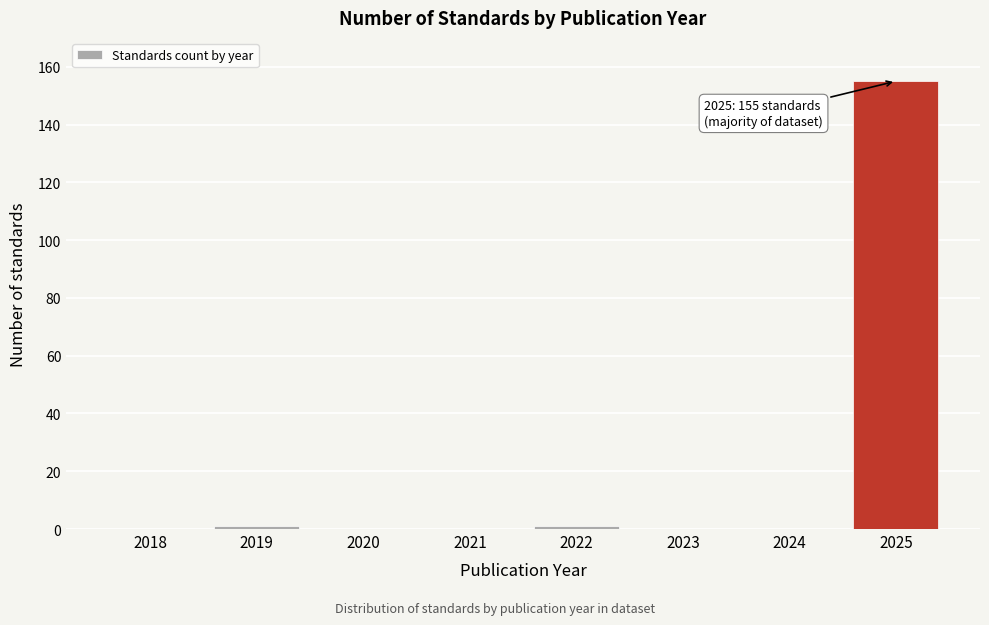

Reading left to right, what are all the values shown in this chart?

2018=0	2019=1	2020=0	2021=0	2022=1	2023=0	2024=0	2025=155